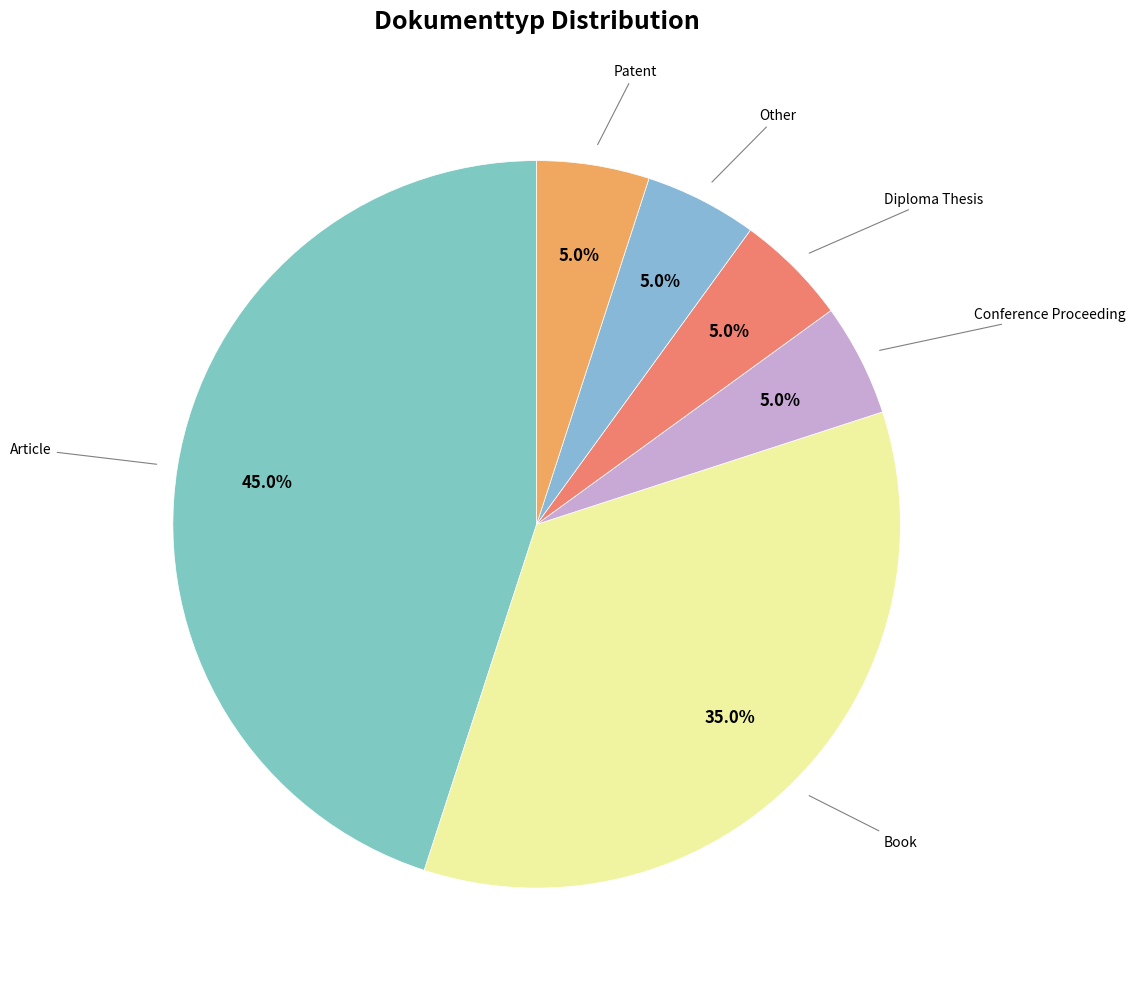

How many slices are in this pie chart?

6